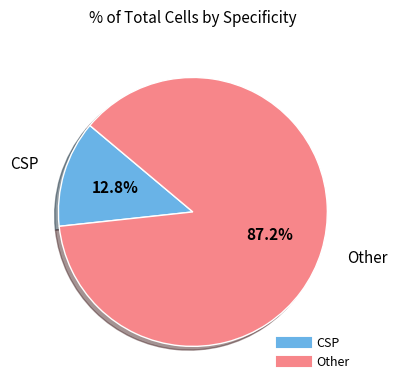

Is it true that CSP is 13% of the pie?

True